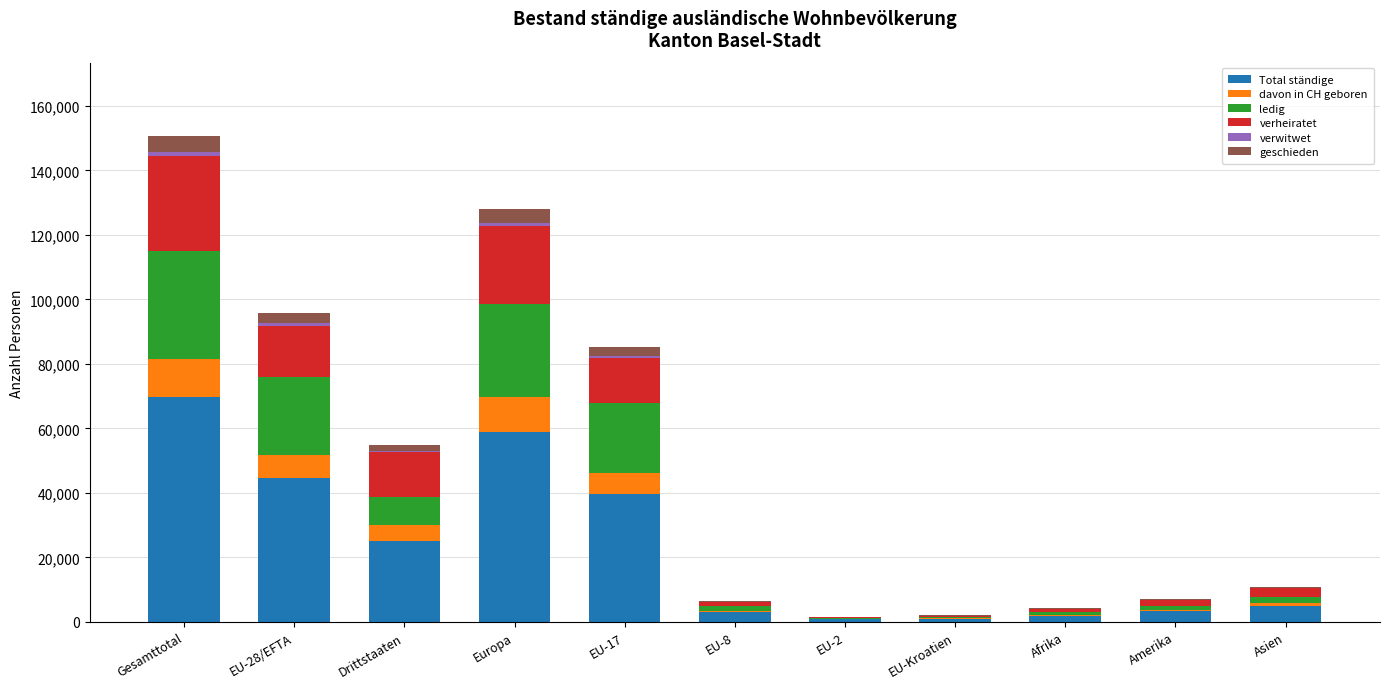

At which label does Total ständige reach its peak?

Gesamttotal